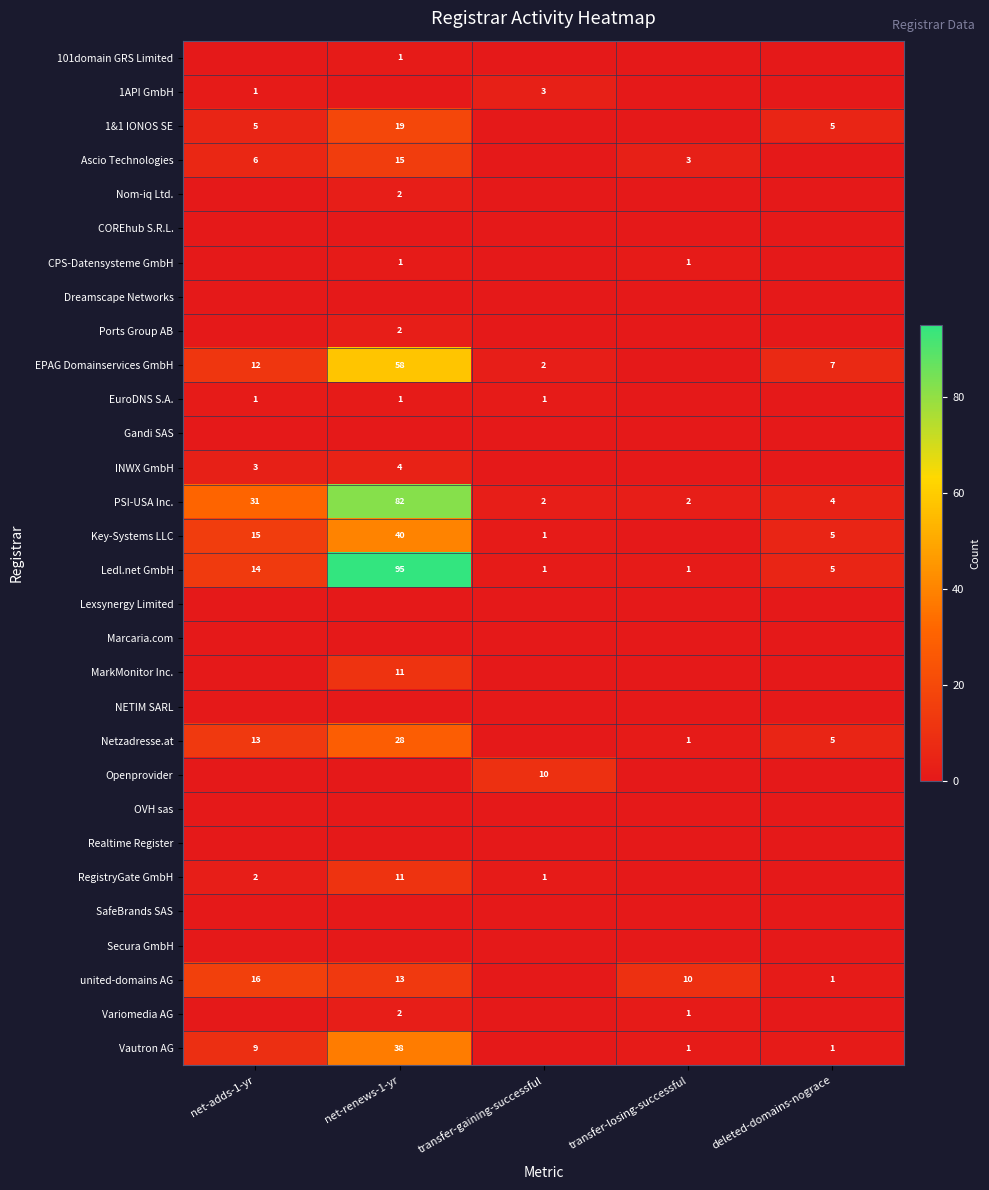

What is the maximum value for Ledl.net GmbH?

95